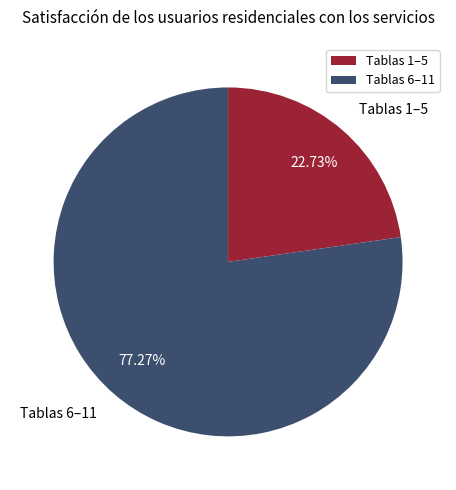

Which slice represents more than half of the pie?

Tablas 6–11